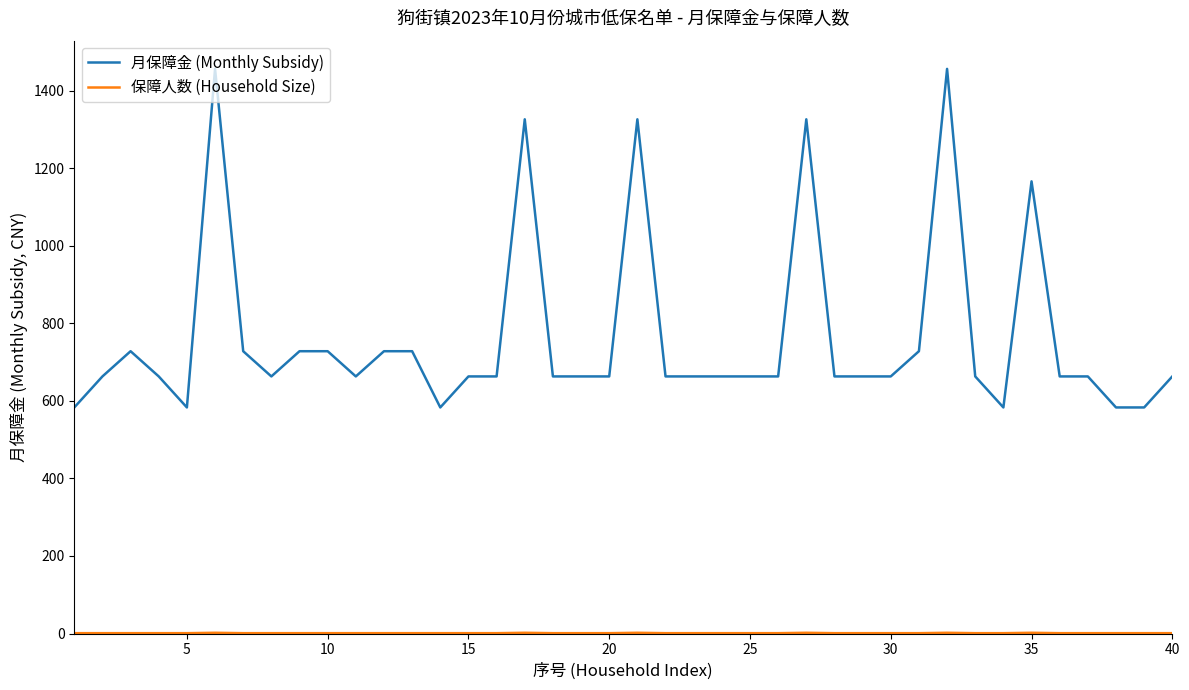

Which series has the largest total across all categories?

月保障金 (Monthly Subsidy)